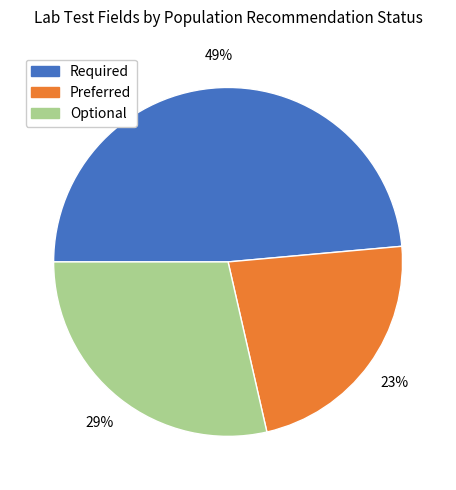

Rank the categories by value from lowest to highest.

Preferred, Optional, Required